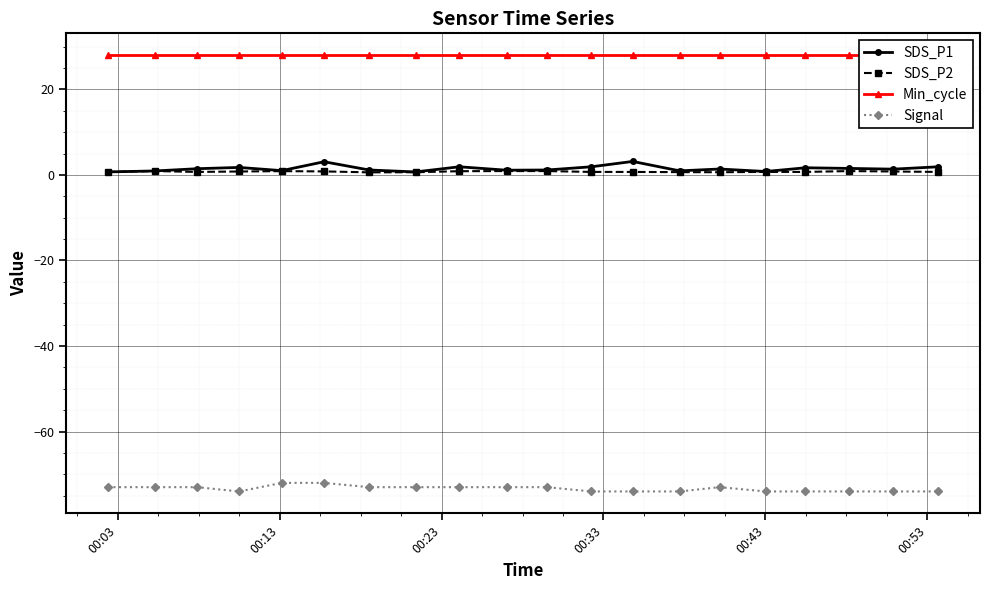

True or false: SDS_P2 has more than 2 points higher than both neighbors.

True